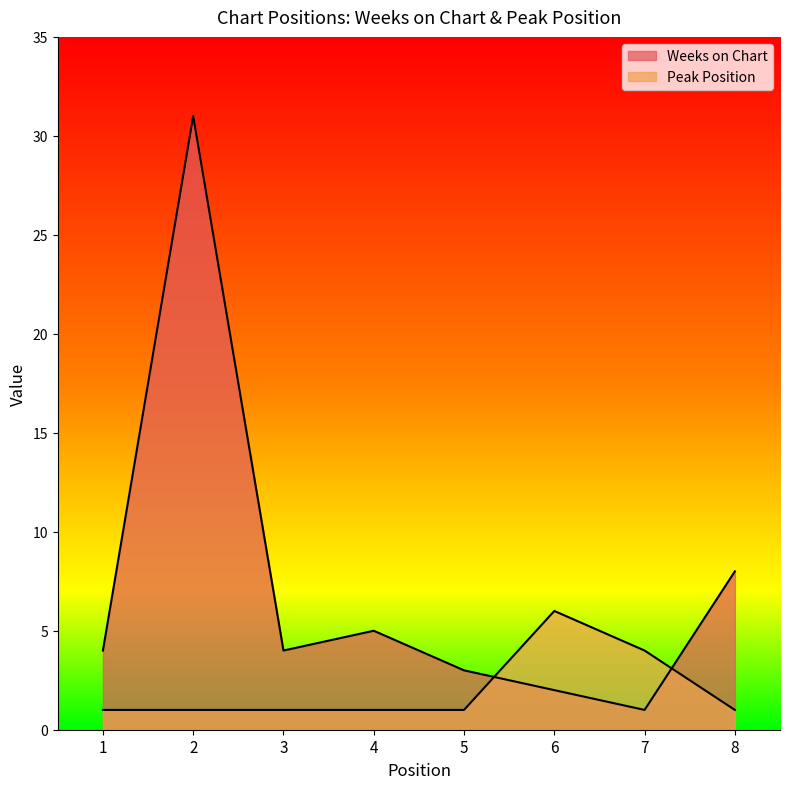

How many distinct data groups are displayed?

2